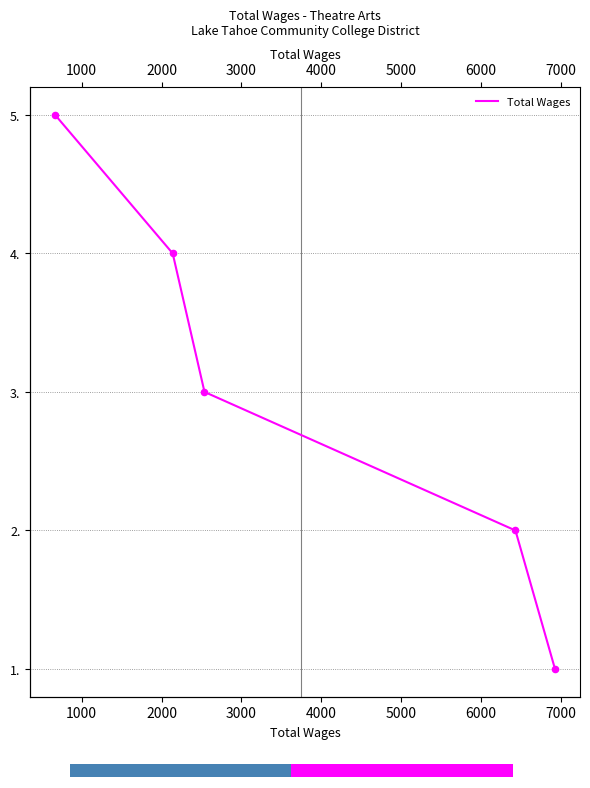

Between 2000 and 4000, which is larger?

4000